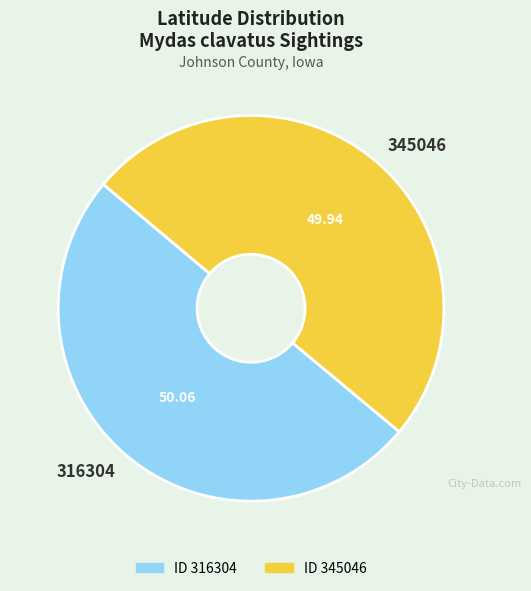

What is the ratio of the value at 345046 to the value at 316304?

1.0